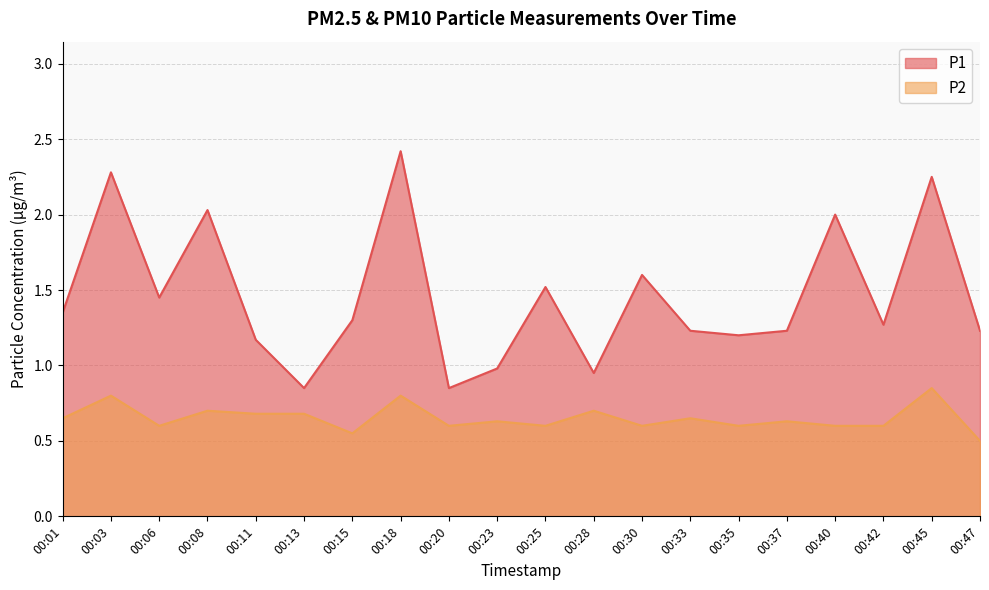

Where does the P1 series first go above 1?

00:01